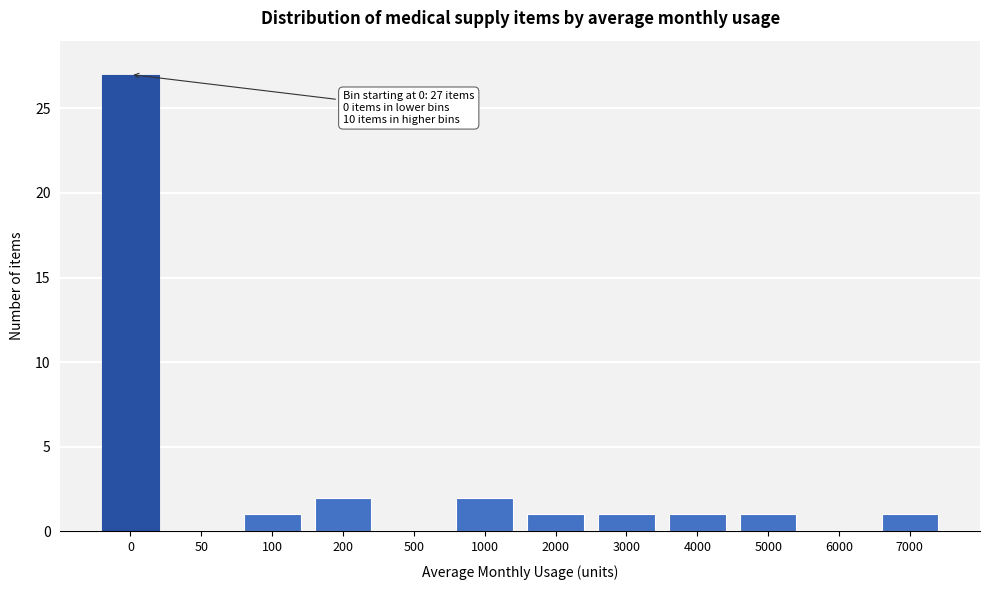

Reading right to left, what are all the values shown in this chart?

7000=1	6000=0	5000=1	4000=1	3000=1	2000=1	1000=2	500=0	200=2	100=1	50=0	0=27